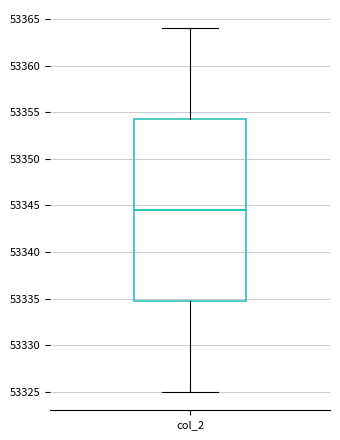

Read this box plot against the y-axis: the position of the median line, the range covered by the box, and the ends of both whiskers. The values are not printed on the chart, so give them approximately, as read against the axis.

median 53344.5, box 53335.0 to 53354.5, whiskers 53325.0 to 53364.0